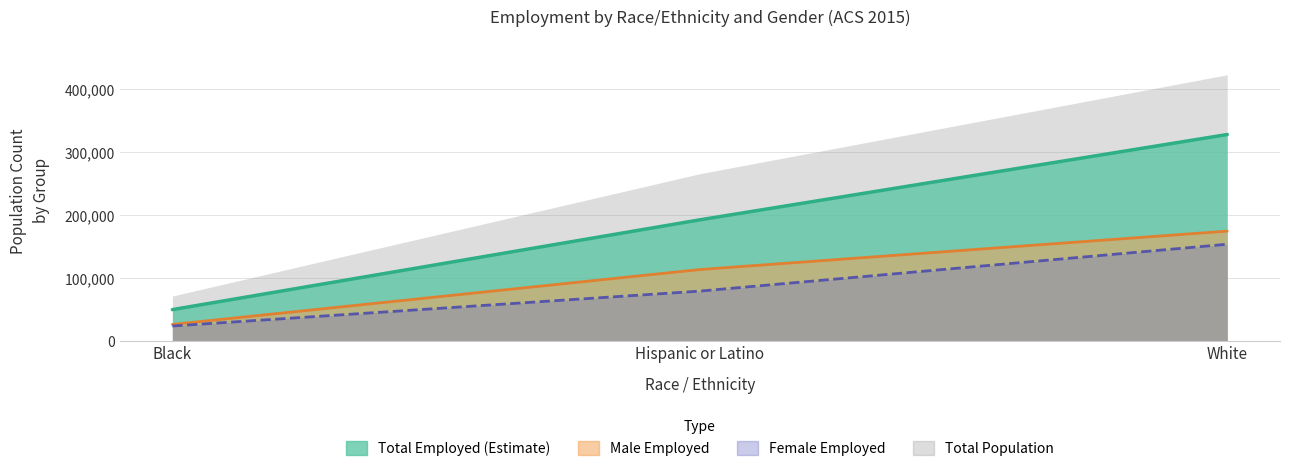

What is the maximum value shown in the chart?

328374